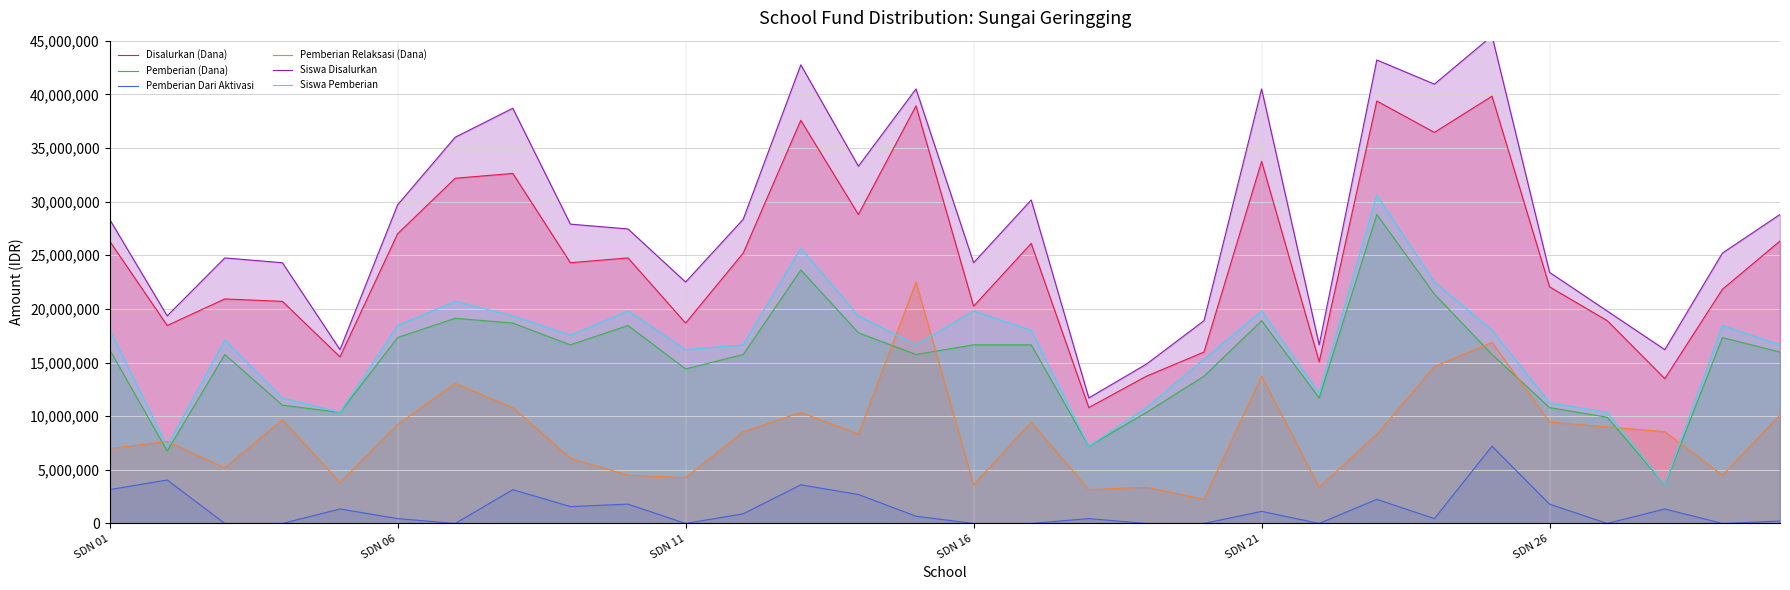

What is the highest value of the Pemberian (Dana) series?

28800000